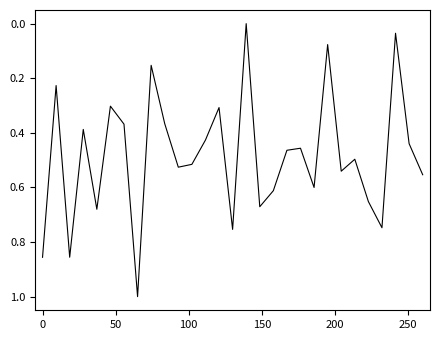

What is the difference between the maximum and minimum values?

1.0